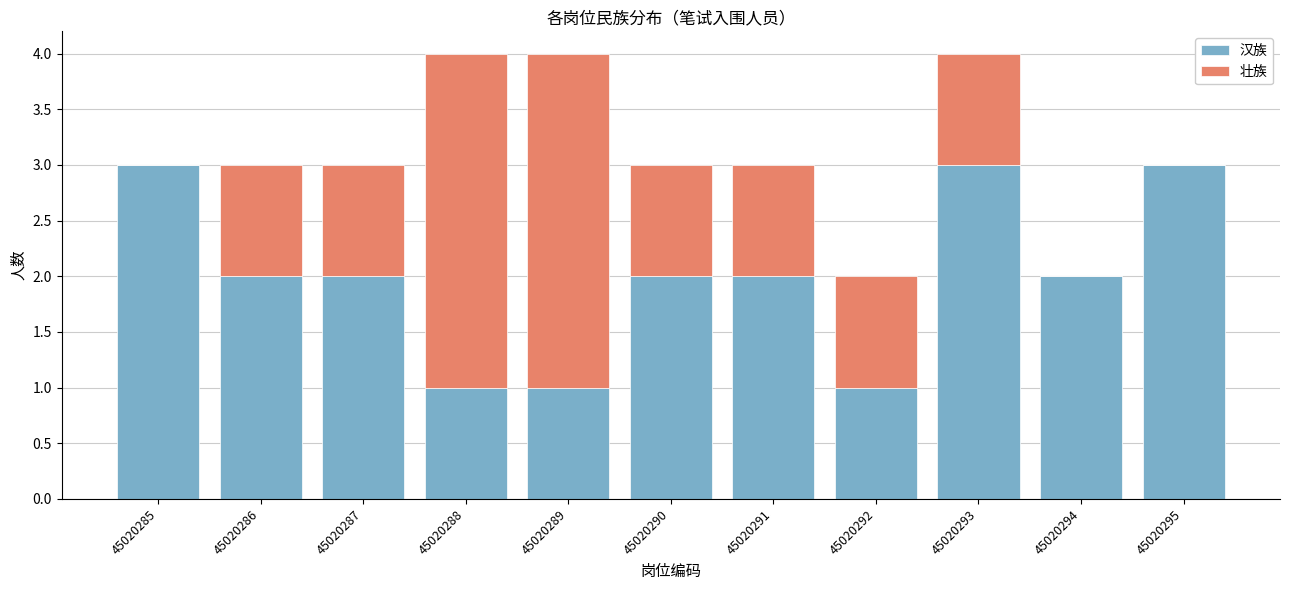

What is the sum of all 汉族 values?

22